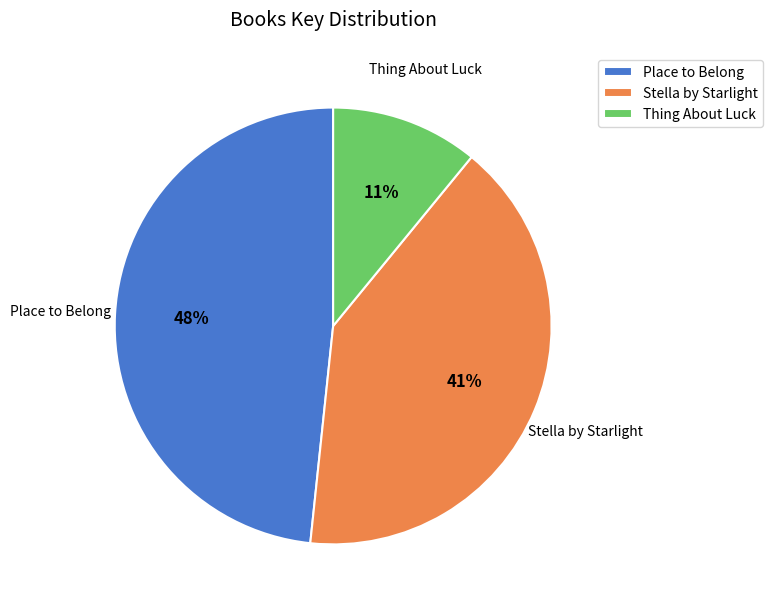

What percentage is the Thing About Luck slice, to the nearest percent?

11%